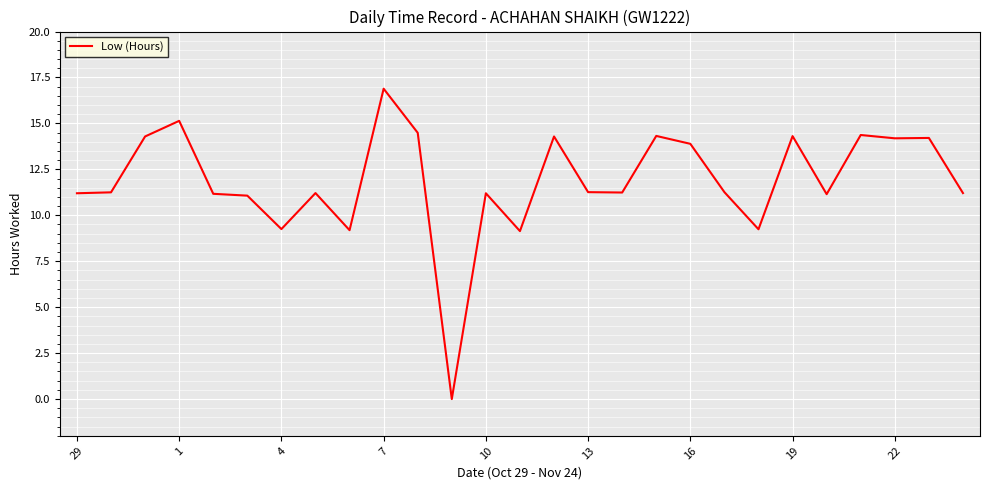

What is the difference between the maximum and minimum values?

16.9